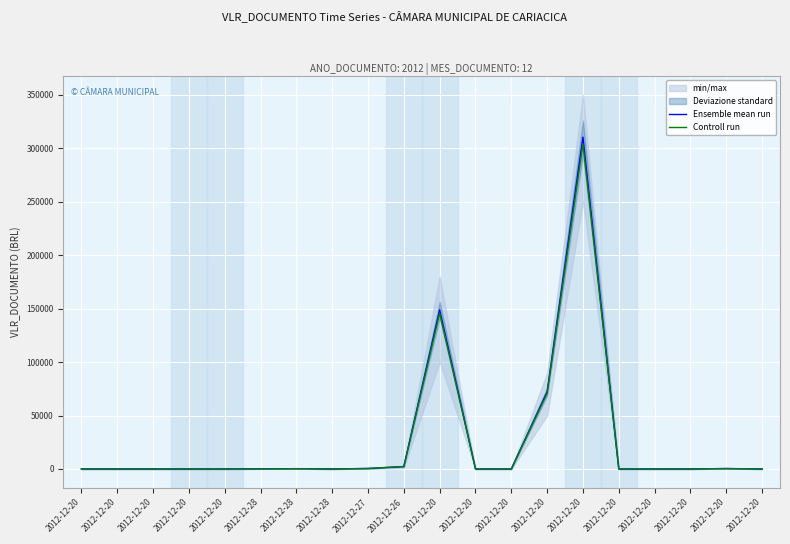

What is the label of the 11th point from the left?

2012-12-20